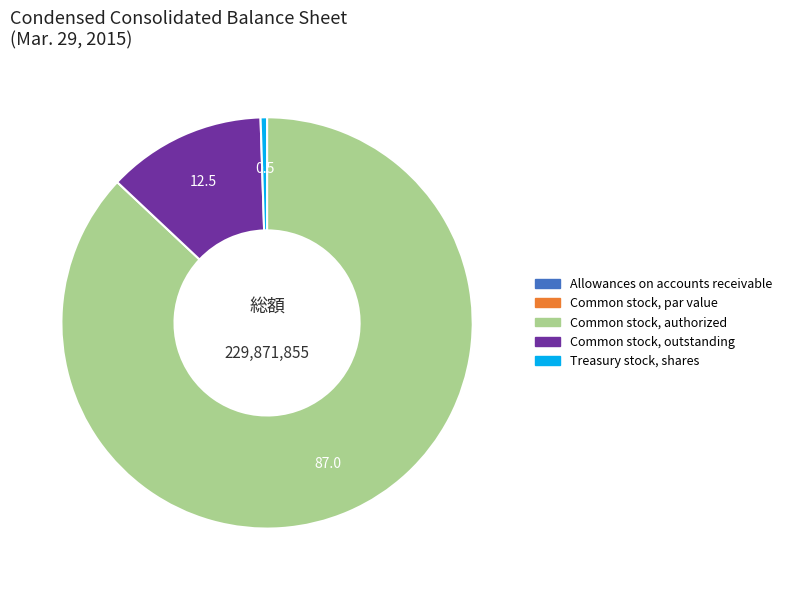

The Common stock, outstanding slice represents 12% of the pie. True or false?

True